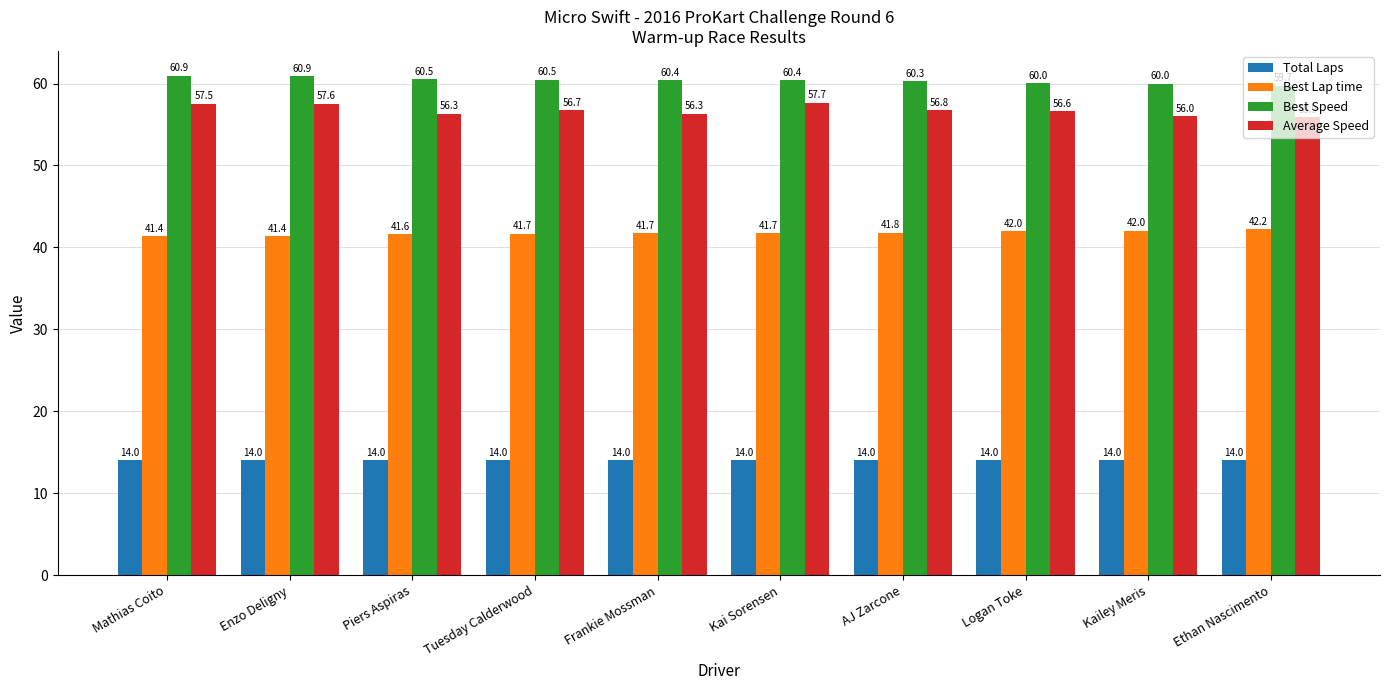

Which series changed the most between AJ Zarcone and Logan Toke?

Best Speed